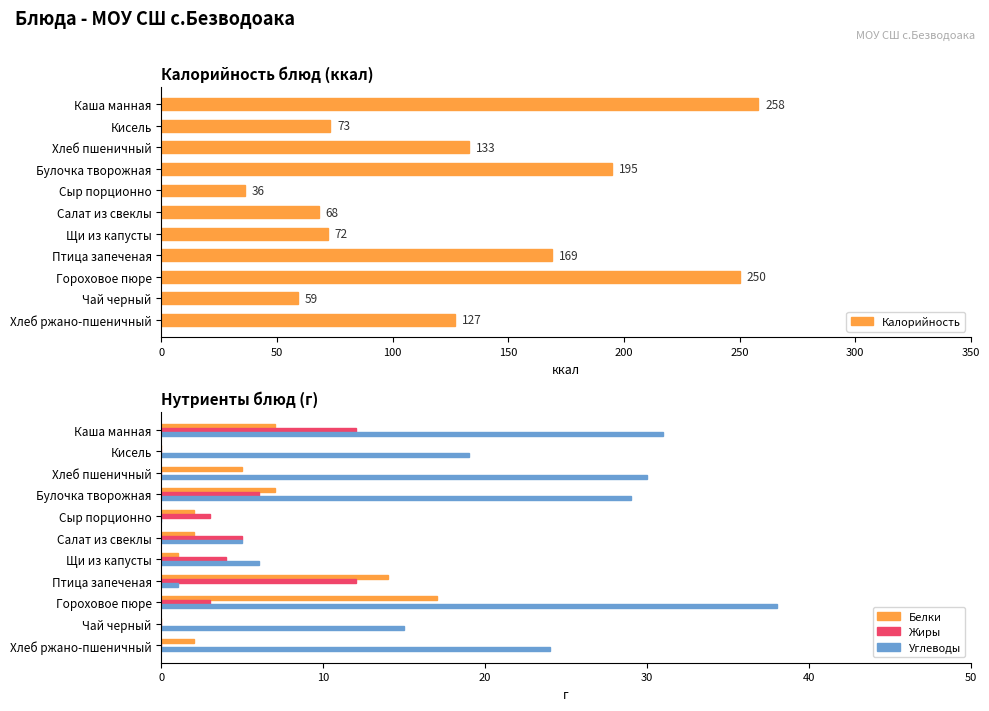

Is the value of Белки at Каша манная greater than the value of Углеводы at Сыр порционно?

Yes